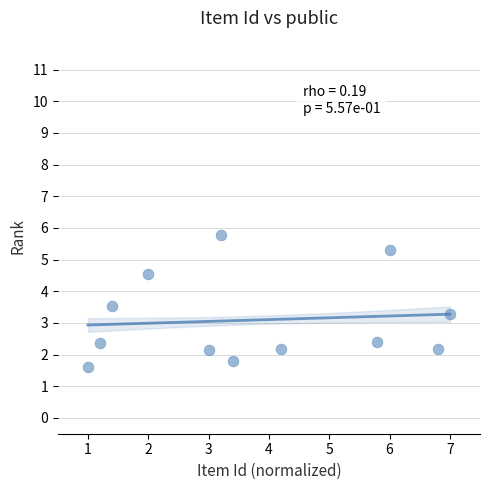

What Y value in the scatter plot is closest to 3?

3.3